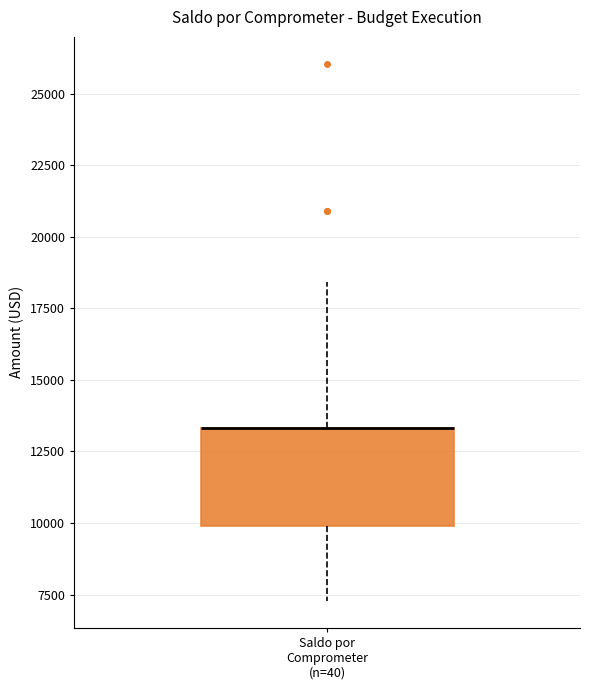

Transcribe this box plot: give where the median line is, the range the box spans, and where the two whiskers end, as read against the y-axis. The values are not printed on the chart, so give them approximately, as read against the axis.

median 13500 (drawn on the box's upper edge), box 10000 to 13500, whiskers 7500 to 18500